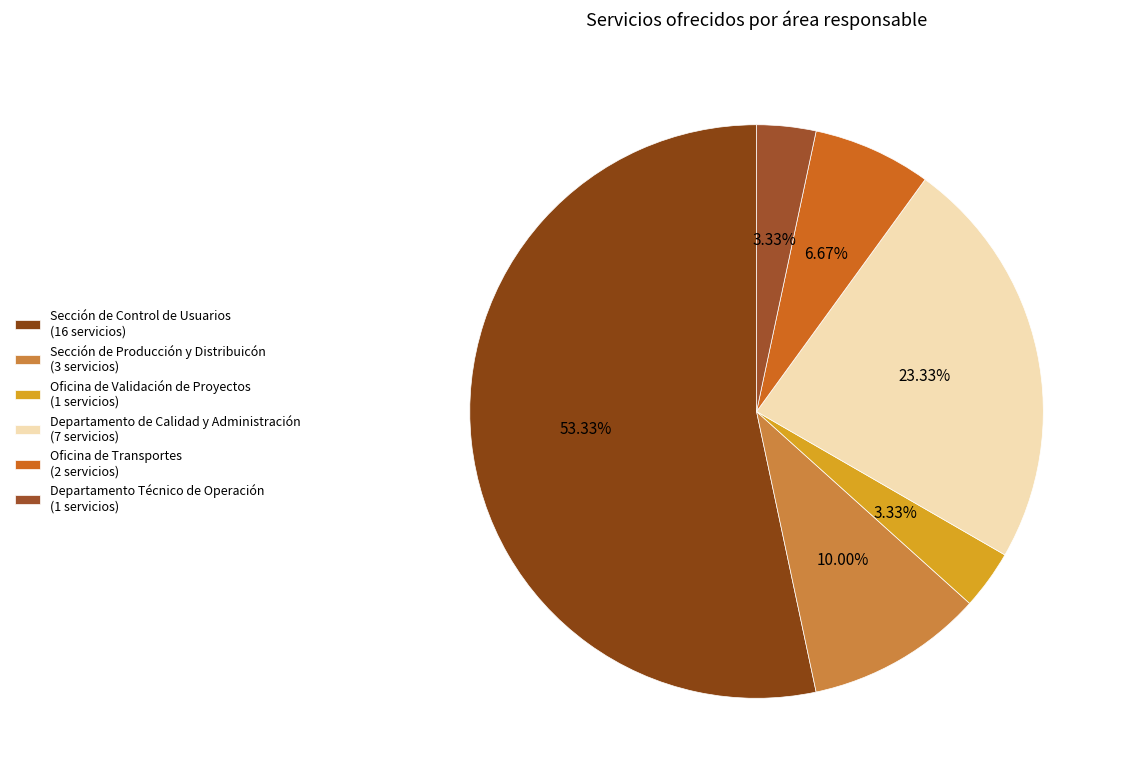

How much of the chart is everything except Sección de Producción y Distribuicón?

90.0%